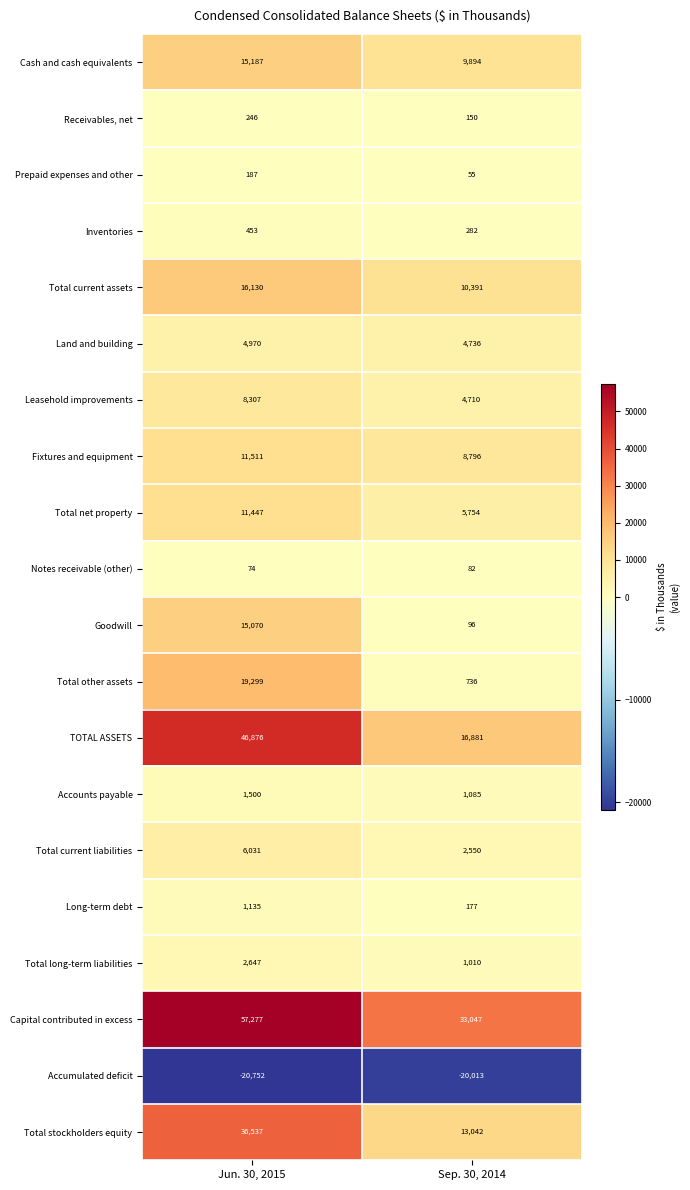

Rank the categories by Total current liabilities value from highest to lowest.

Jun. 30, 2015, Sep. 30, 2014